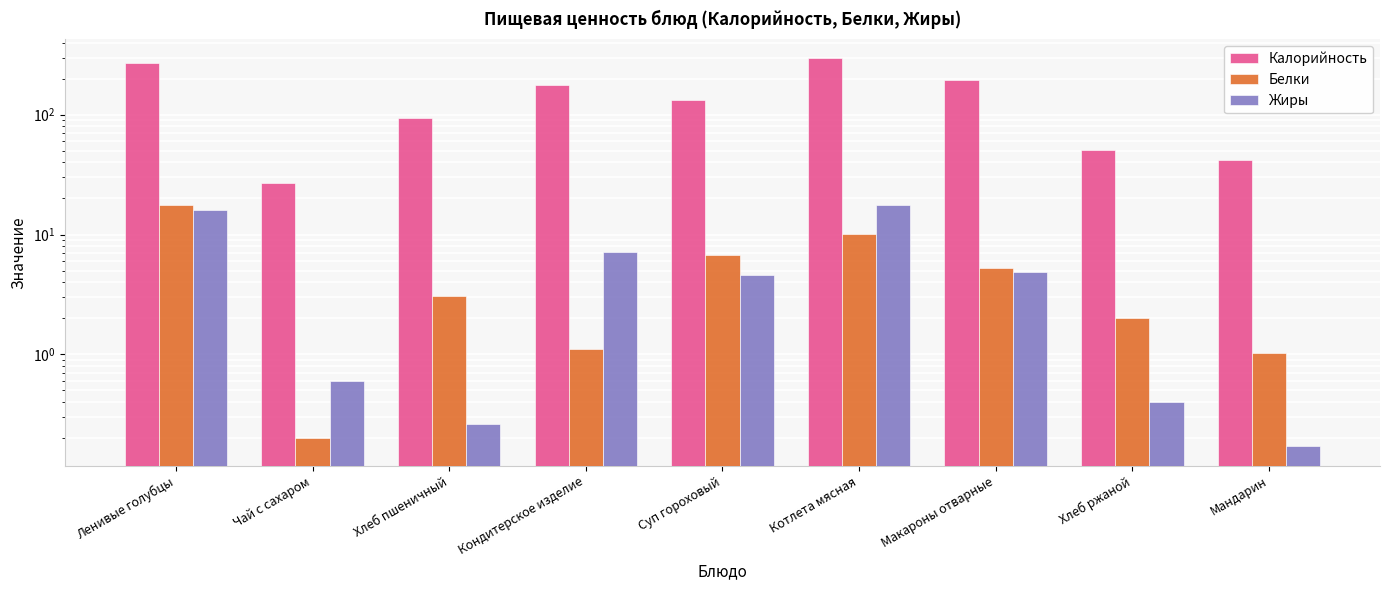

Which series has the largest range (max minus min)?

Калорийность